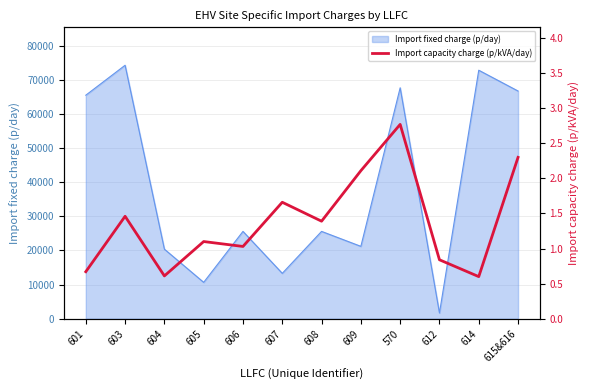

What is the difference between the maximum and minimum values?

2.2